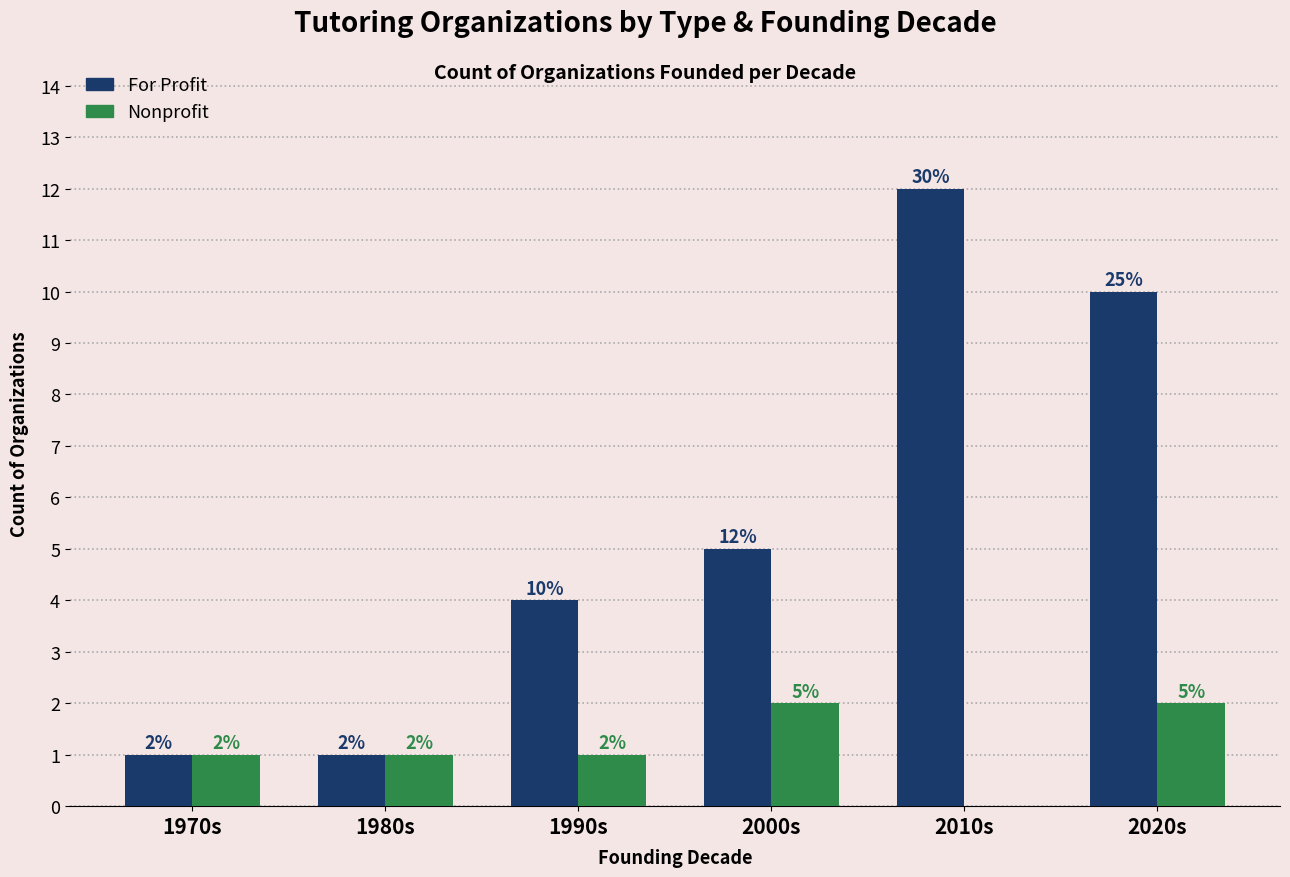

What is the sum of the Nonprofit values at 1970s and 2010s?

1